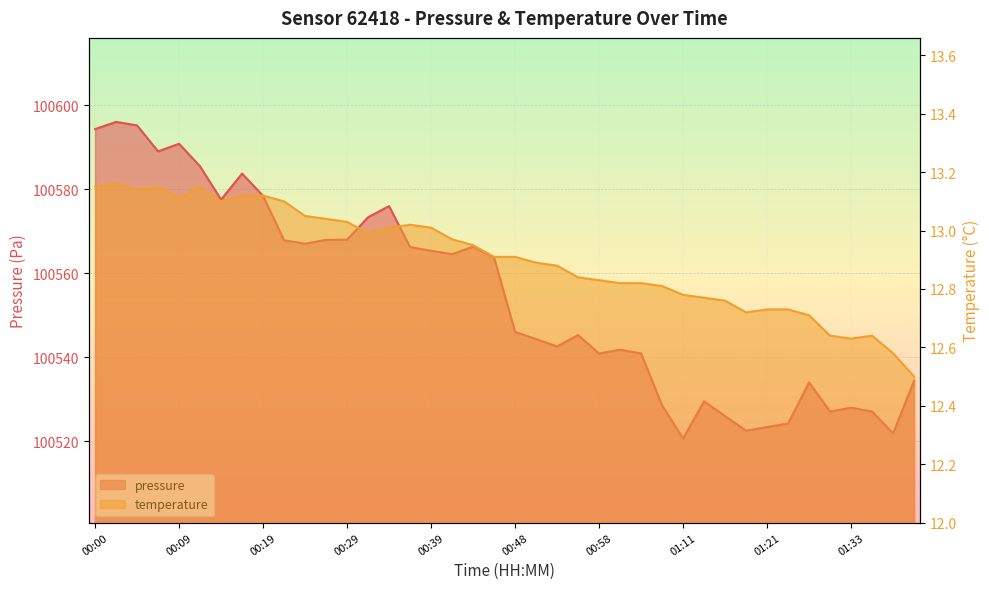

What is the difference between the maximum and minimum values in the pressure series?

75.4